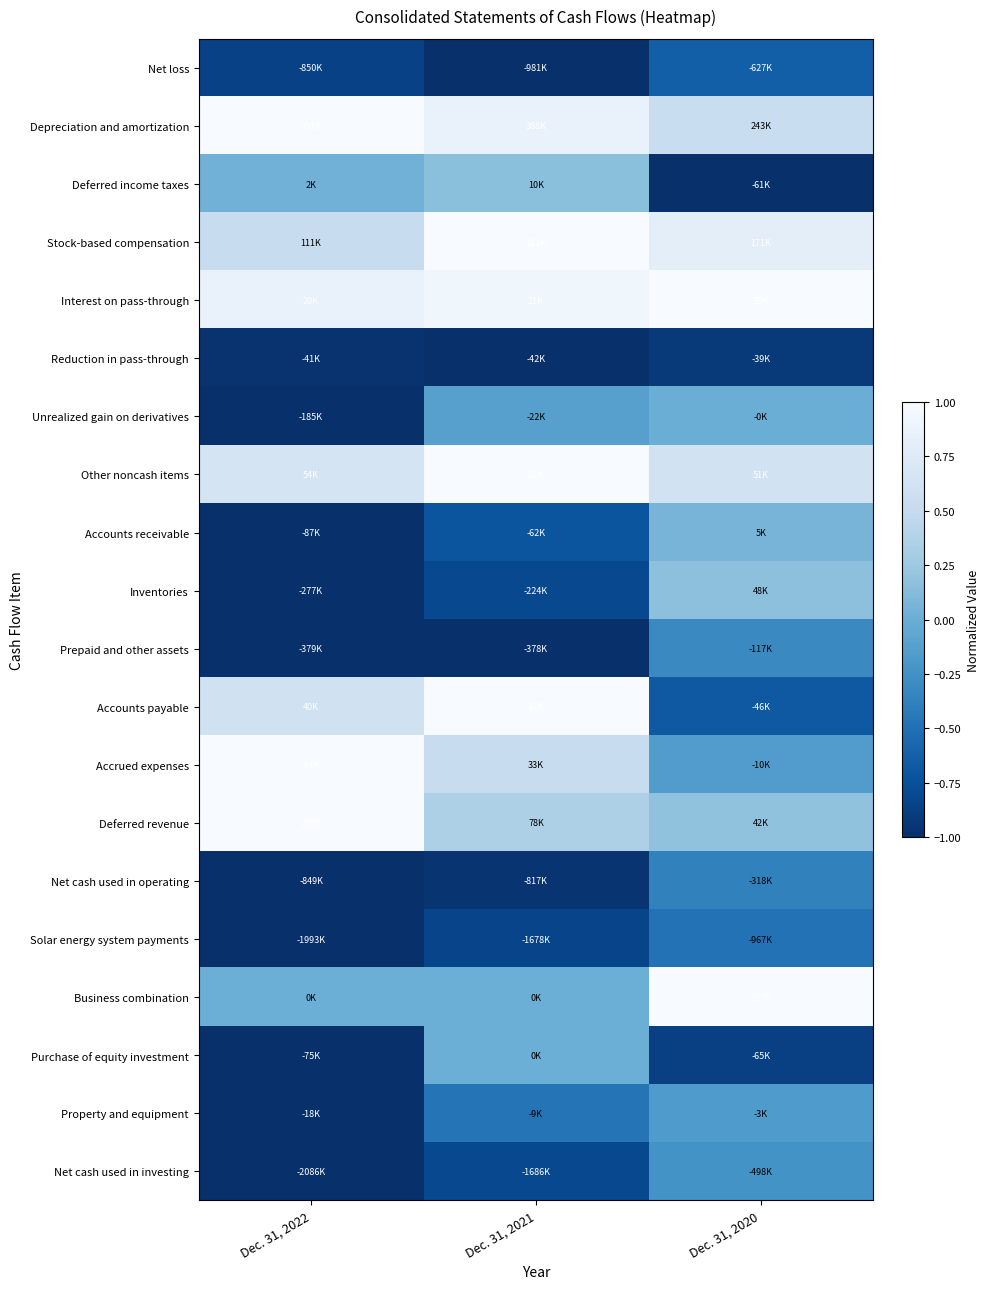

Read the Interest on pass-through value at Dec. 31, 2022.

0.9